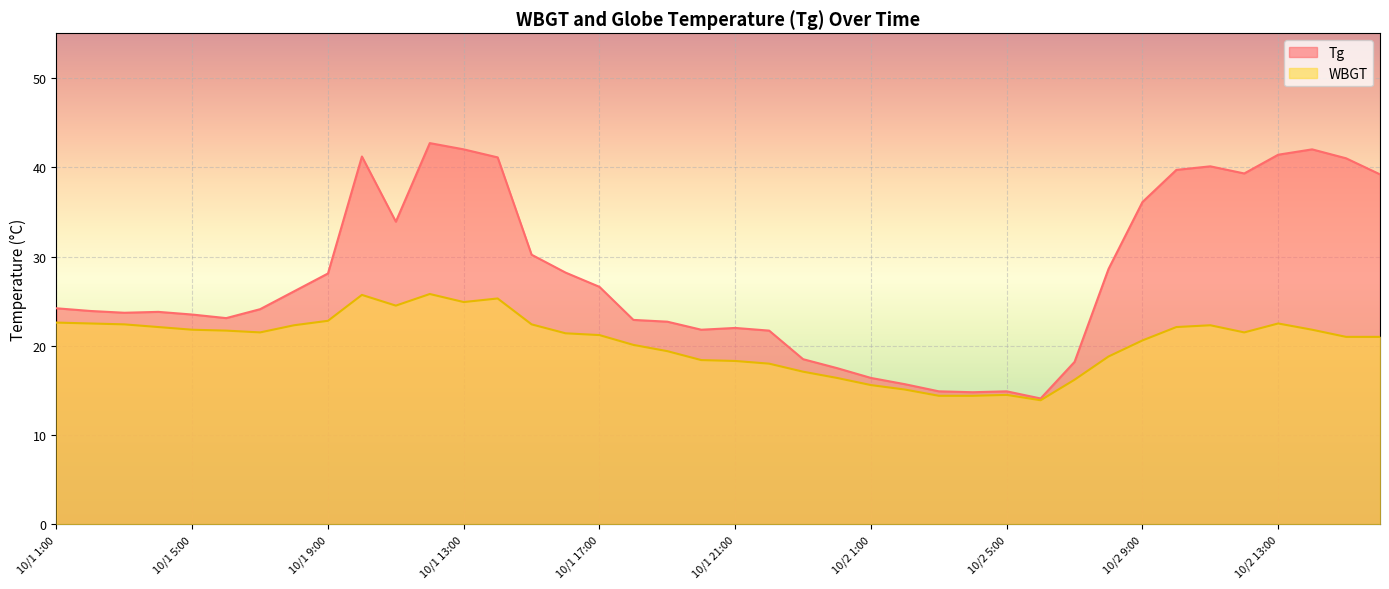

What is the label of the 38th point from the left?

10/2 14:00